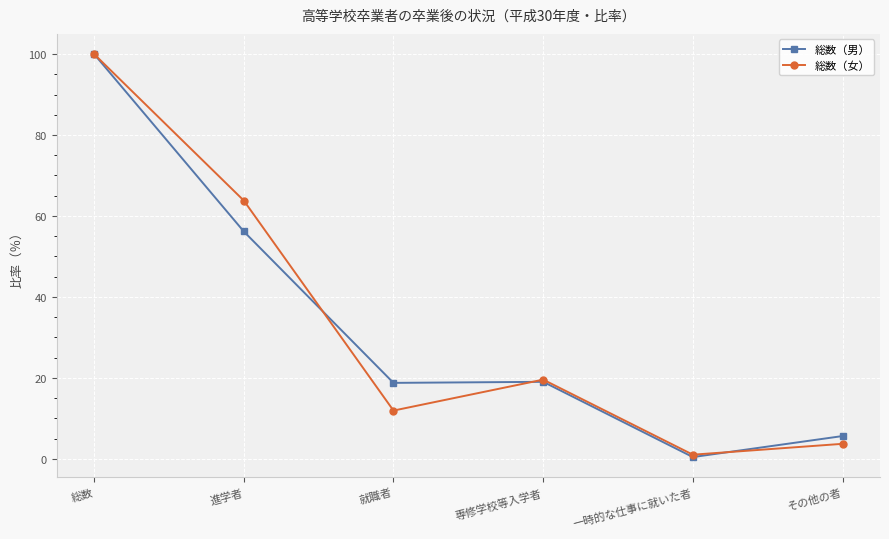

What is the sum of all 総数（女） values?

200.0